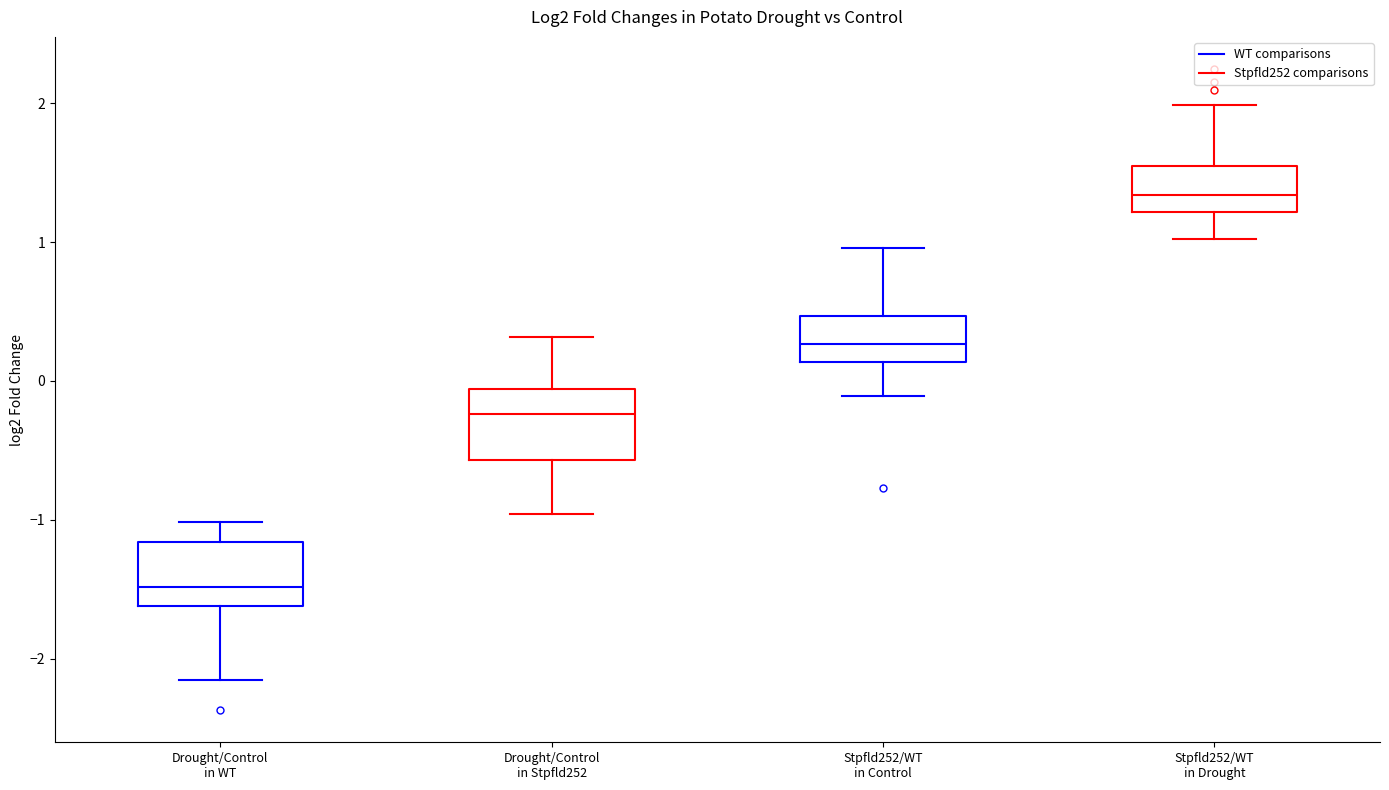

Reading left to right, transcribe this box plot: for each box, give where its median line is, the range the box spans, and where its two whiskers end, as read against the y-axis. The values are not printed on the chart, so give them approximately, as read against the axis.

Drought/Control in WT: median -1.5, box -1.6 to -1.2, whiskers -2.2 to -1.0
Drought/Control in Stpfld252: median -0.2, box -0.6 to -0.1, whiskers -1.0 to 0.3
Stpfld252/WT in Control: median 0.3, box 0.1 to 0.5, whiskers -0.1 to 1.0
Stpfld252/WT in Drought: median 1.3, box 1.2 to 1.5, whiskers 1.0 to 2.0